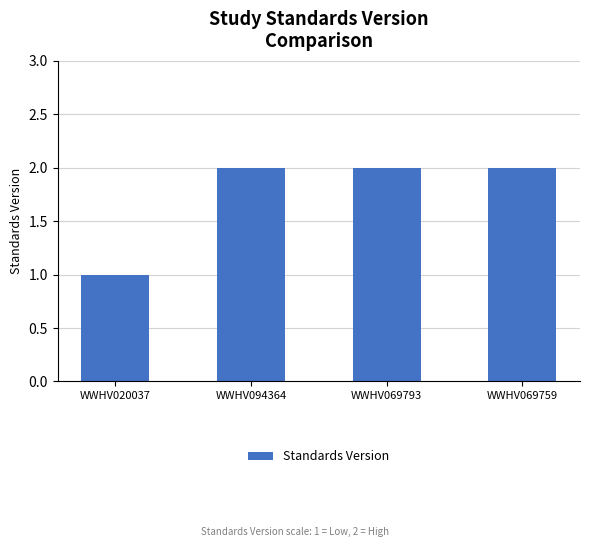

Reading right to left, extract all data points from this chart.

WWHV069759=2	WWHV069793=2	WWHV094364=2	WWHV020037=1